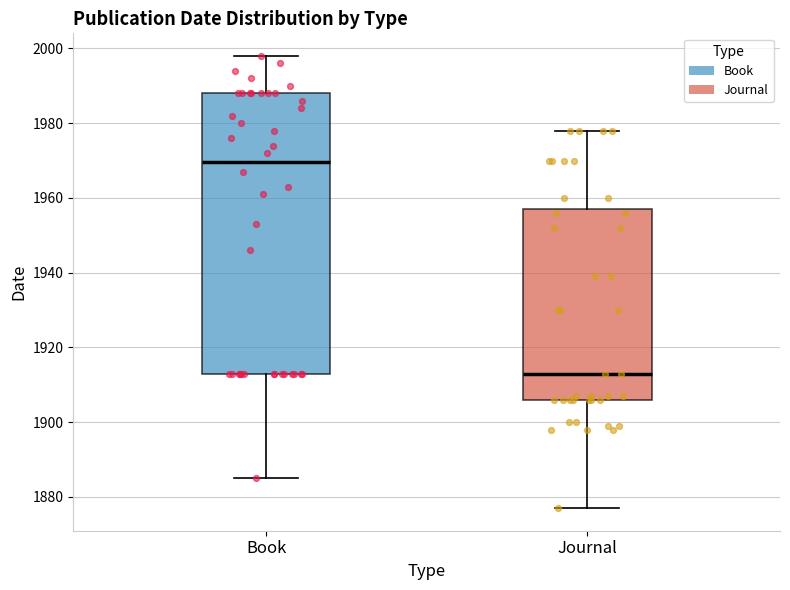

Reading left to right, read every box against the y-axis: the position of its median line, the range the box covers, and the ends of its whiskers. The values are not printed on the chart, so give them approximately, as read against the axis.

Book: median 1970, box 1914 to 1988, whiskers 1886 to 1998
Journal: median 1914, box 1906 to 1958, whiskers 1878 to 1978